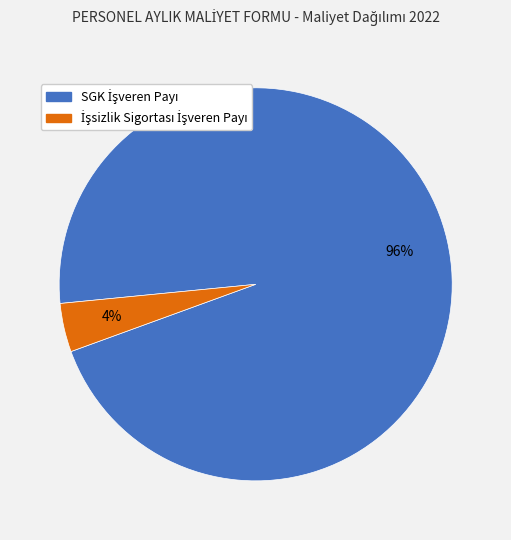

Is there a majority slice in this chart?

Yes